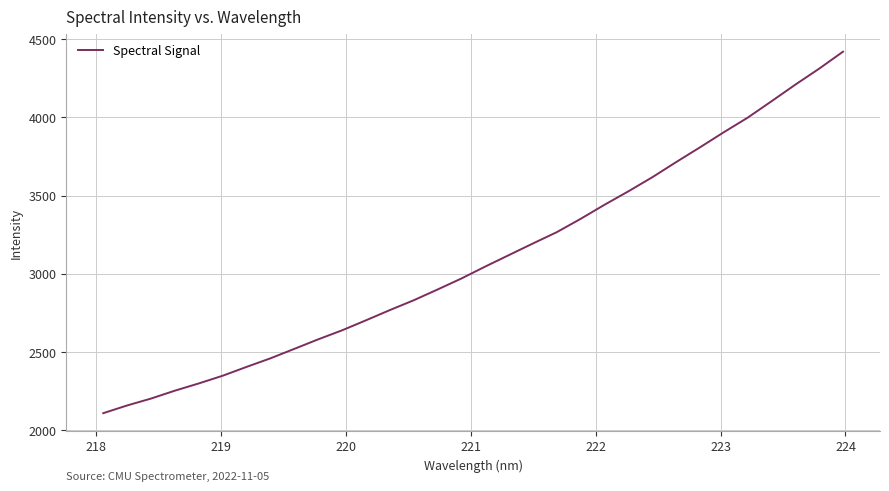

What is the difference between the second highest and second lowest values?

2151.6